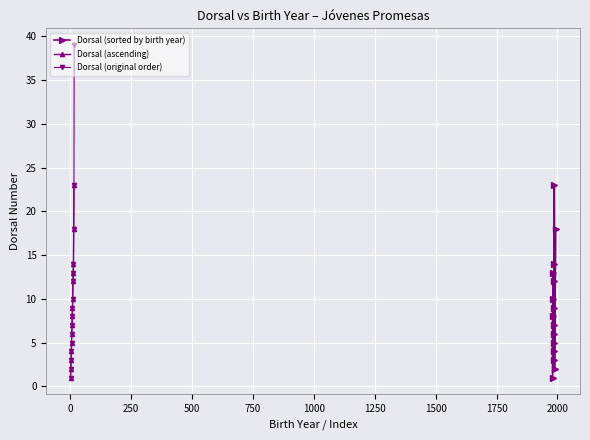

How many data points in Dorsal (original order) are less than 9?

8